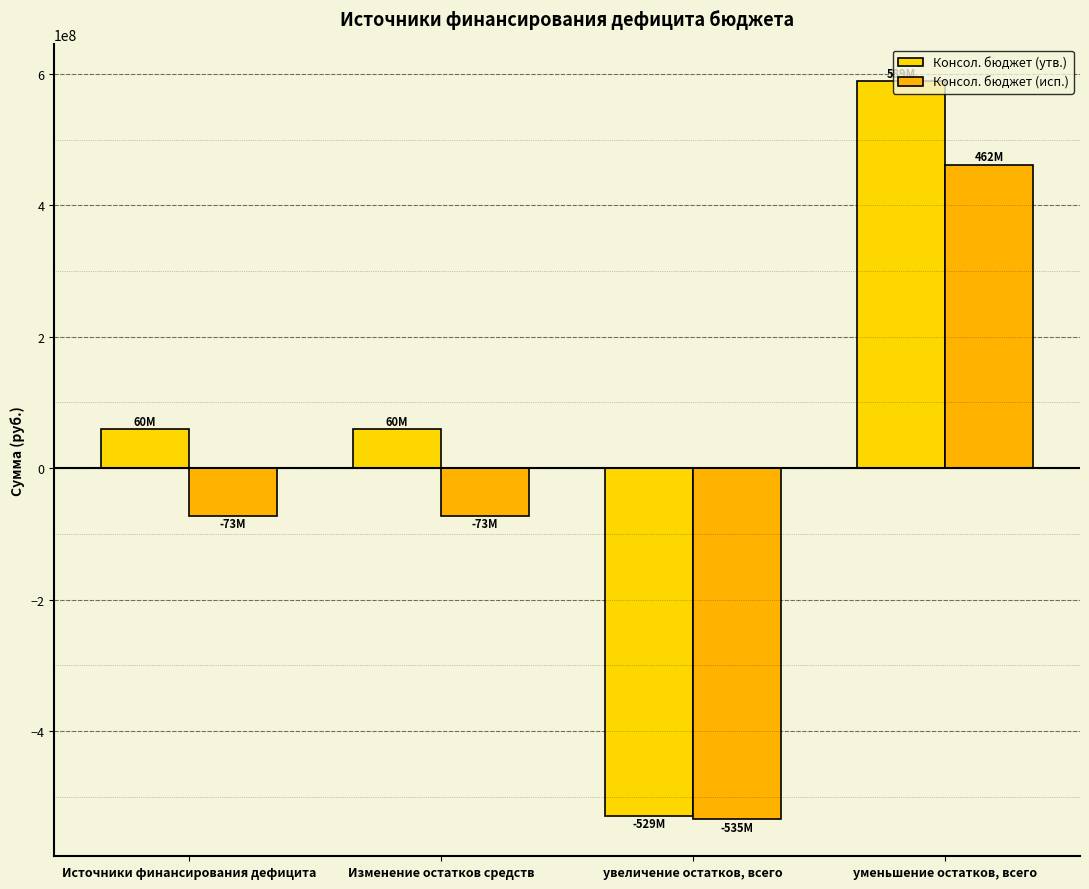

What is the difference between the Консол. бюджет (утв.) values at уменьшение остатков, всего and Источники финансирования дефицита?

529104047.1